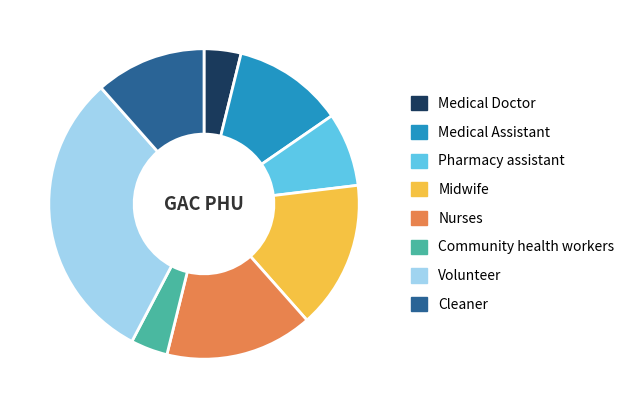

Combined, do Volunteer and Cleaner account for over 50%?

No